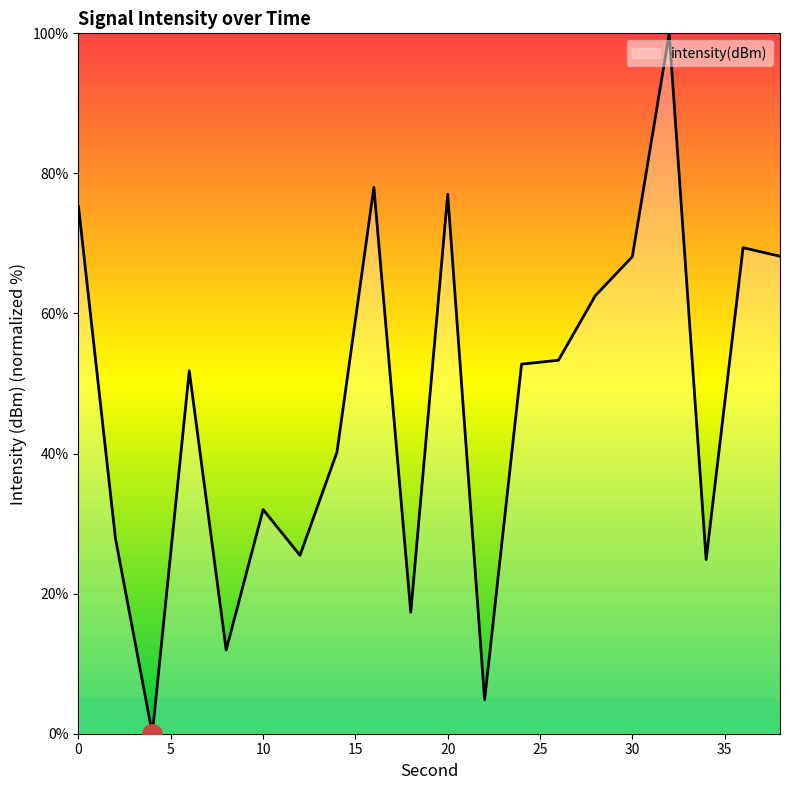

What is the maximum value shown in the chart?

100.0